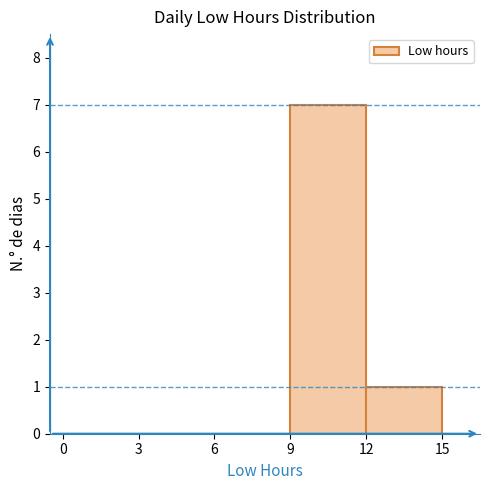

Over which range of the x-axis is the bar tallest?

9 to 12